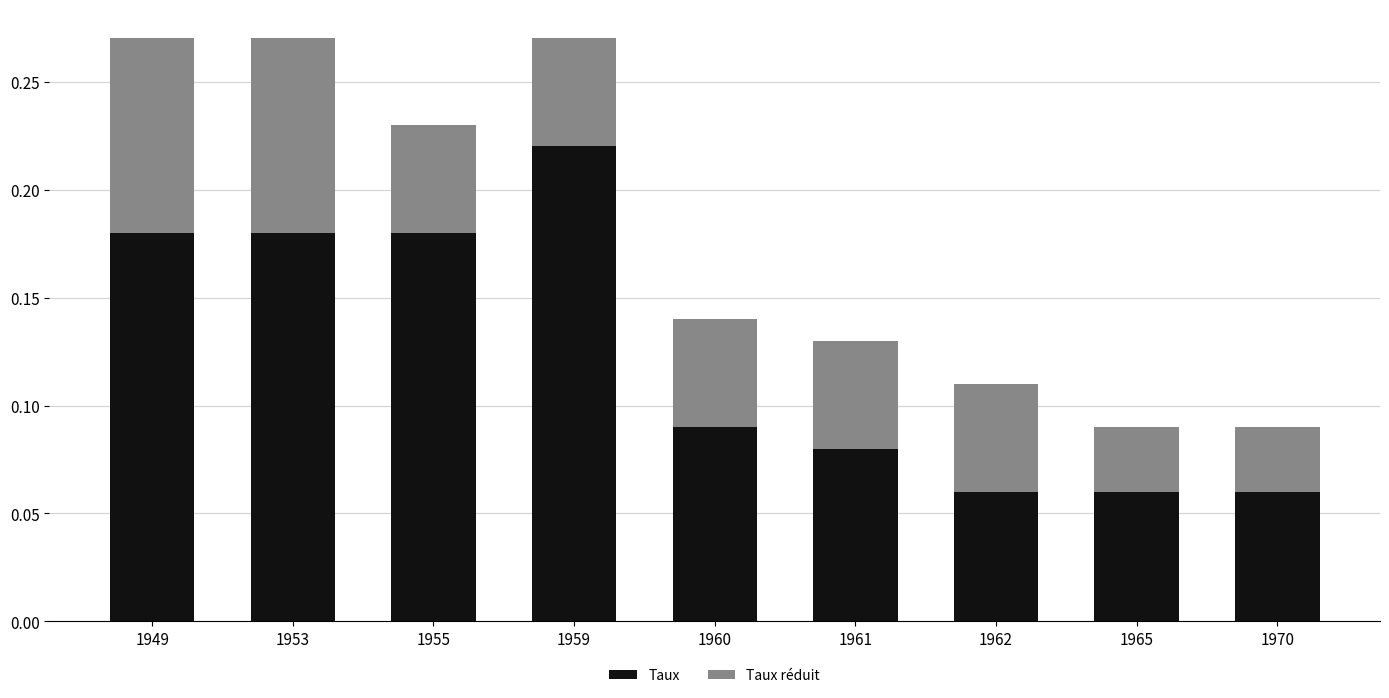

The value of Taux at 1959 is 0.1. True or false?

False